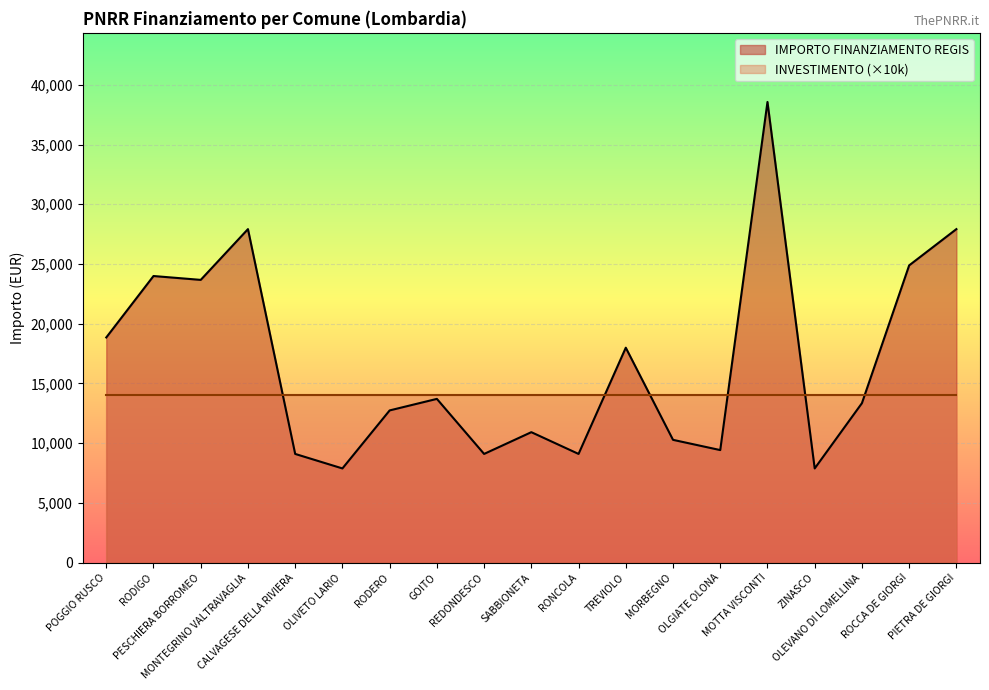

Is it true that the value at RODIGO is 23996?

True